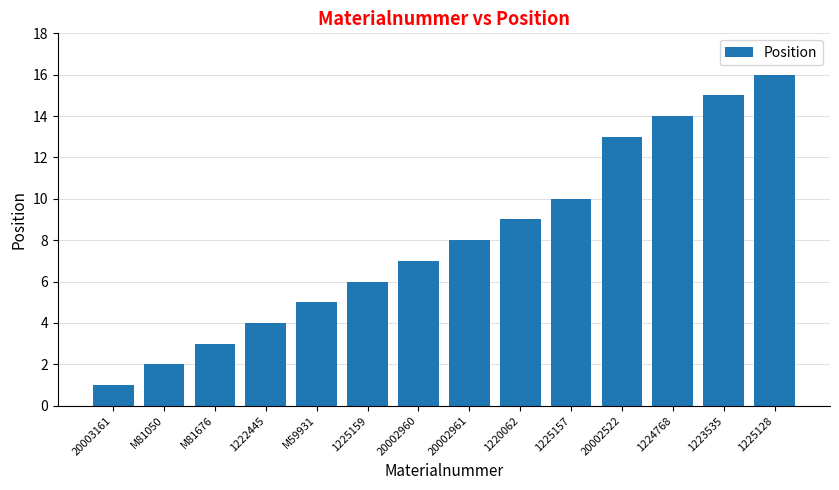

Approximately how many times larger is the value at 1220062 compared to 1225157?

0.9